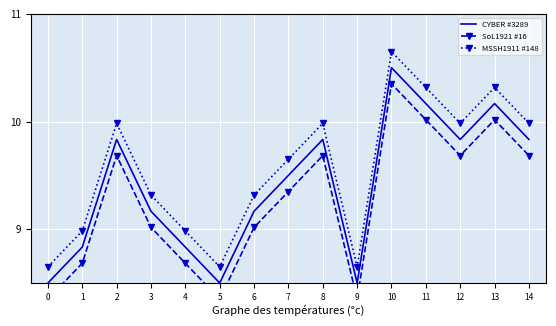

How many distinct data groups are displayed?

3